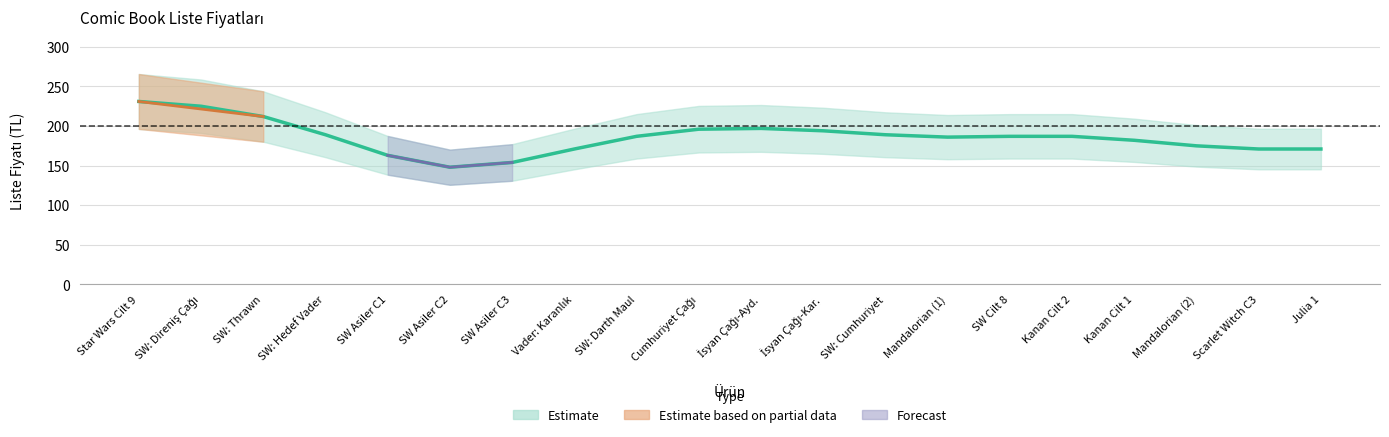

Rank the categories by value from lowest to highest.

SW Asiler C2, SW Asiler C3, SW Asiler C1, Vader: Karanlık, Scarlet Witch C3, Julia 1, Mandalorian (2), Kanan Cilt 1, Mandalorian (1), SW: Darth Maul, SW Cilt 8, Kanan Cilt 2, SW: Hedef Vader, SW: Cumhuriyet, İsyan Çağı-Kar., Cumhuriyet Çağı, İsyan Çağı-Ayd., SW: Thrawn, SW: Direniş Çağı, Star Wars Cilt 9